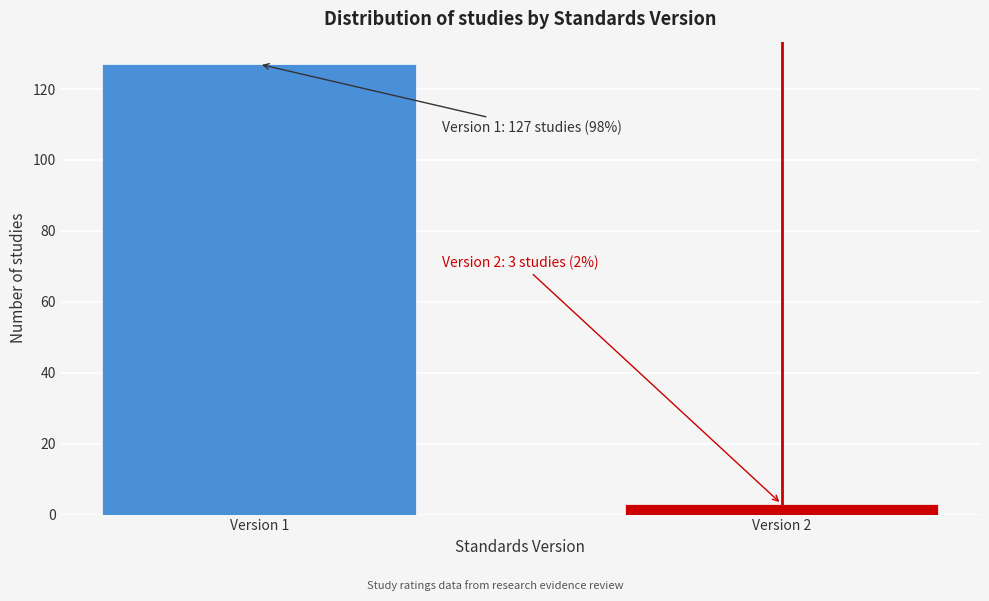

Reading right to left, transcribe all the data shown in this chart.

3	127